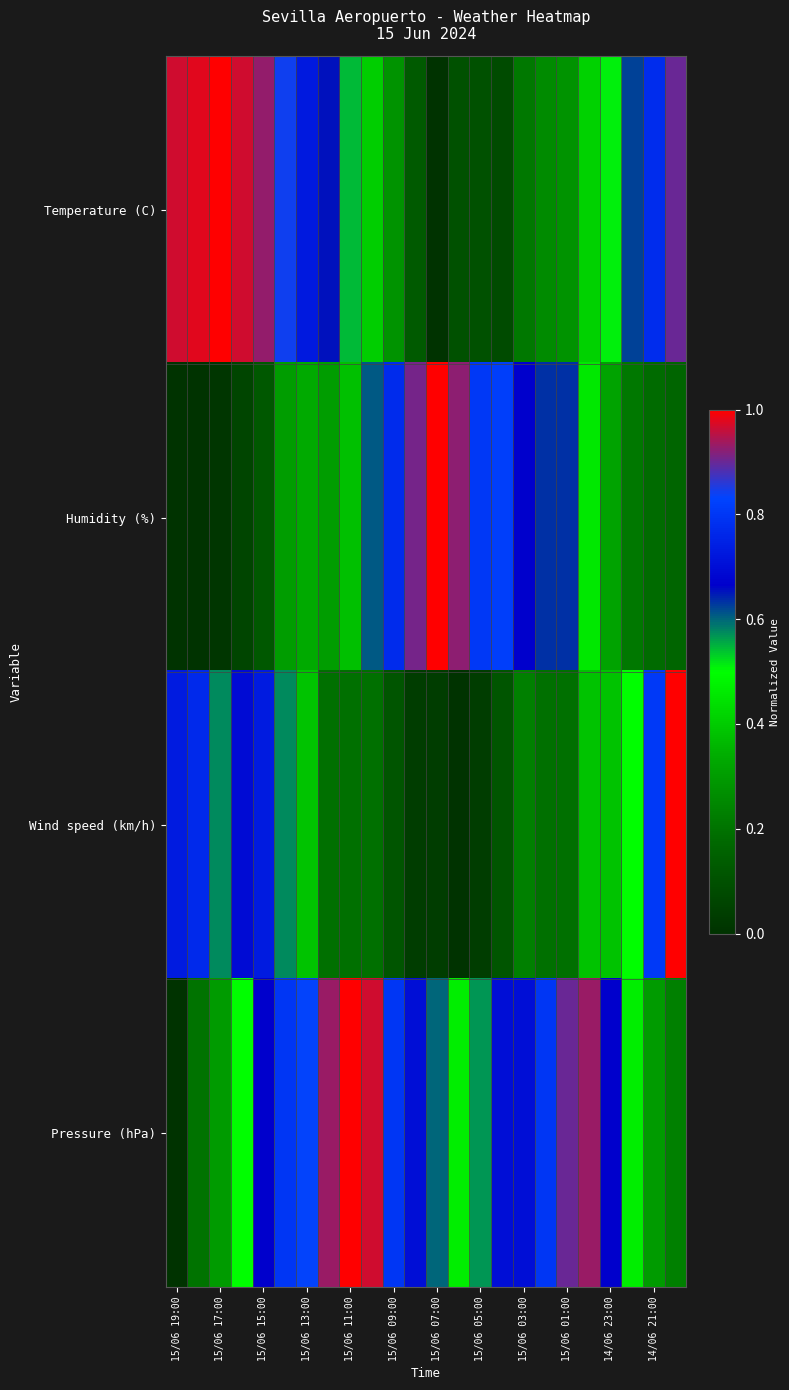

Which series has the largest total across all categories?

Pressure (hPa)